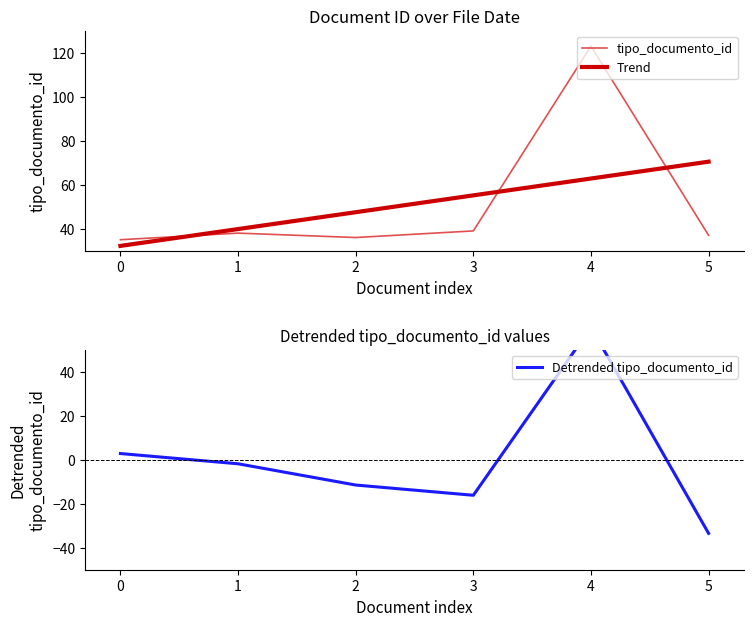

What is the difference between the second highest and minimum values in the tipo_documento_id series?

4.0